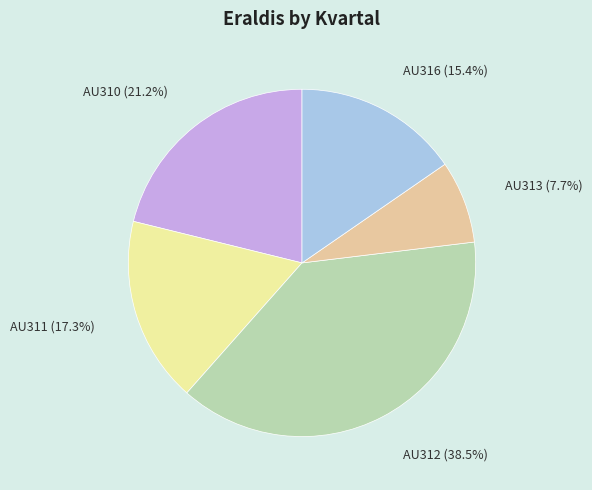

Rank the categories by value from lowest to highest.

AU313, AU316, AU311, AU310, AU312